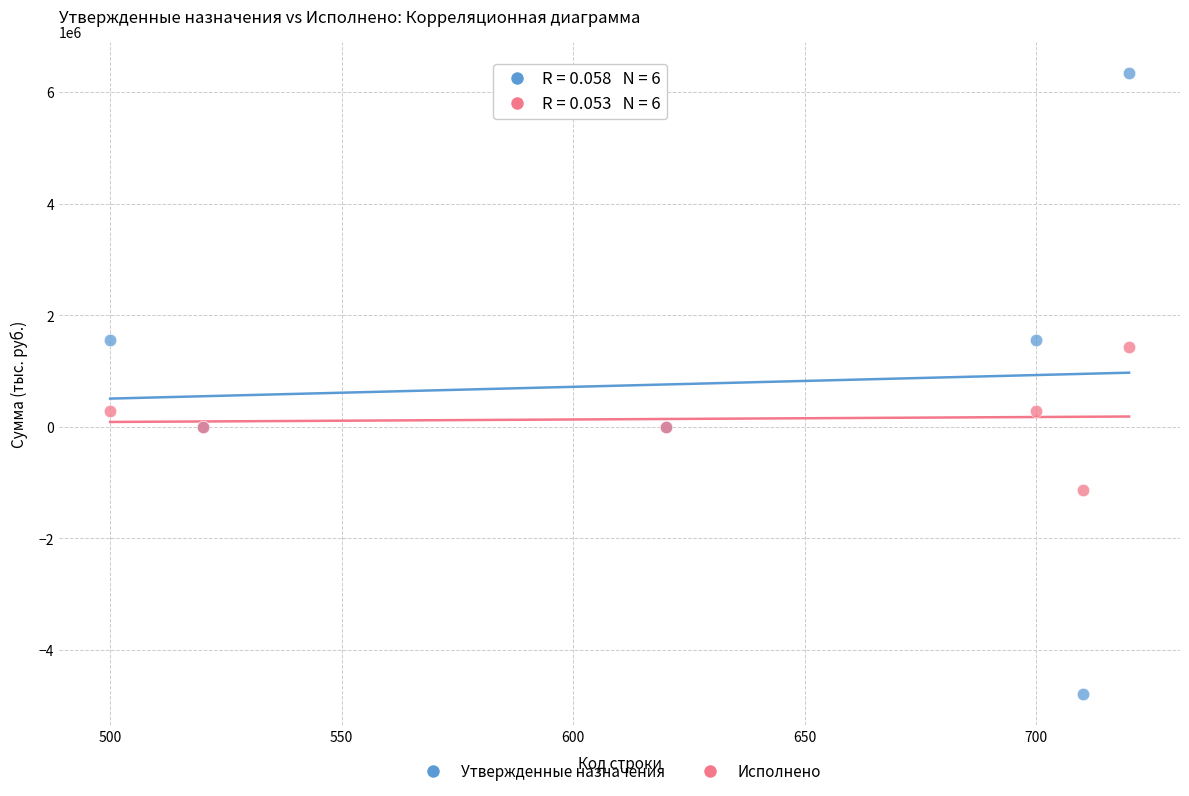

Which series has the widest spread of Y values?

Утвержденные назначения